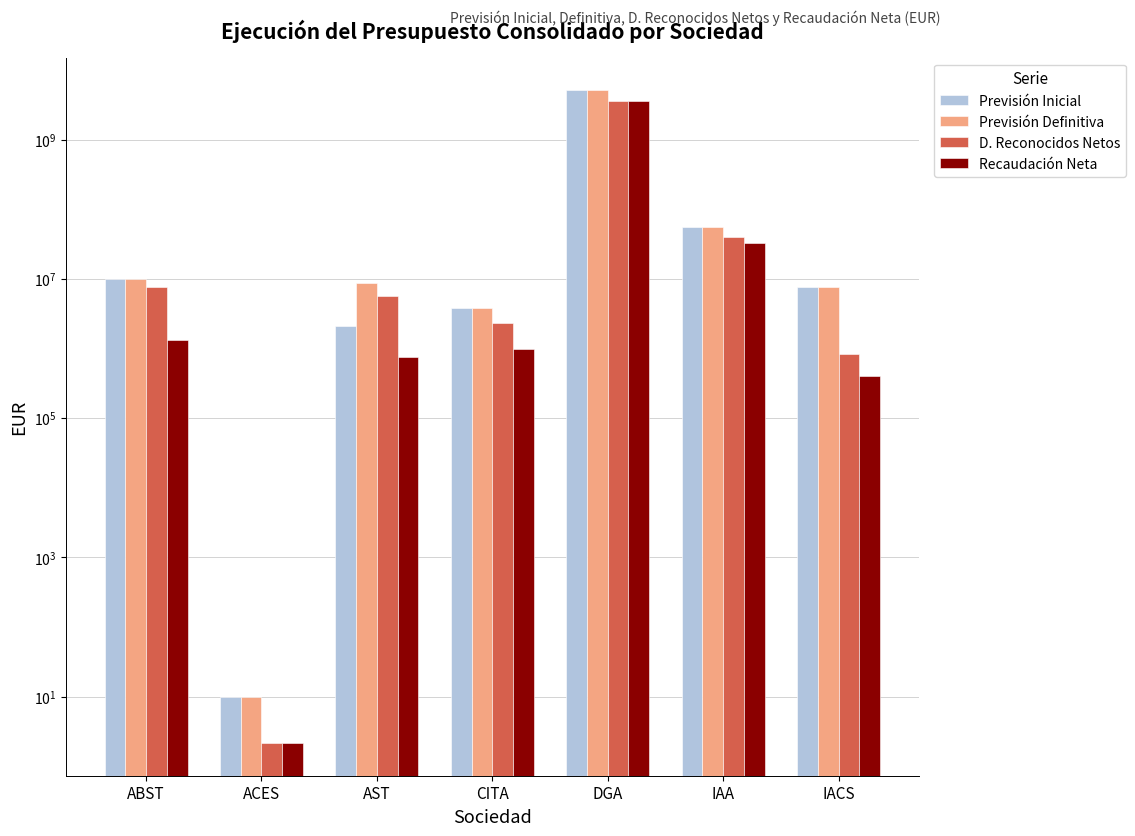

Reading left to right, transcribe all the data shown in this chart.

Previsión Inicial: ABST=9989530.0	ACES=10.0	AST=2100000.0	CITA=3791616.9	DGA=5111296476.9	IAA=56251796.8	IACS=7630443.7
Previsión Definitiva: ABST=9989530.0	ACES=10.0	AST=8805086.5	CITA=3791616.9	DGA=5111296476.9	IAA=56251796.8	IACS=7630443.7
D. Reconocidos Netos: ABST=7621968.0	ACES=2.1	AST=5609182.8	CITA=2349383.3	DGA=3617827304.7	IAA=39653921.8	IACS=826240.8
Recaudación Neta: ABST=1334132.5	ACES=2.1	AST=749847.7	CITA=999199.0	DGA=3577537723.2	IAA=32397894.2	IACS=400755.0